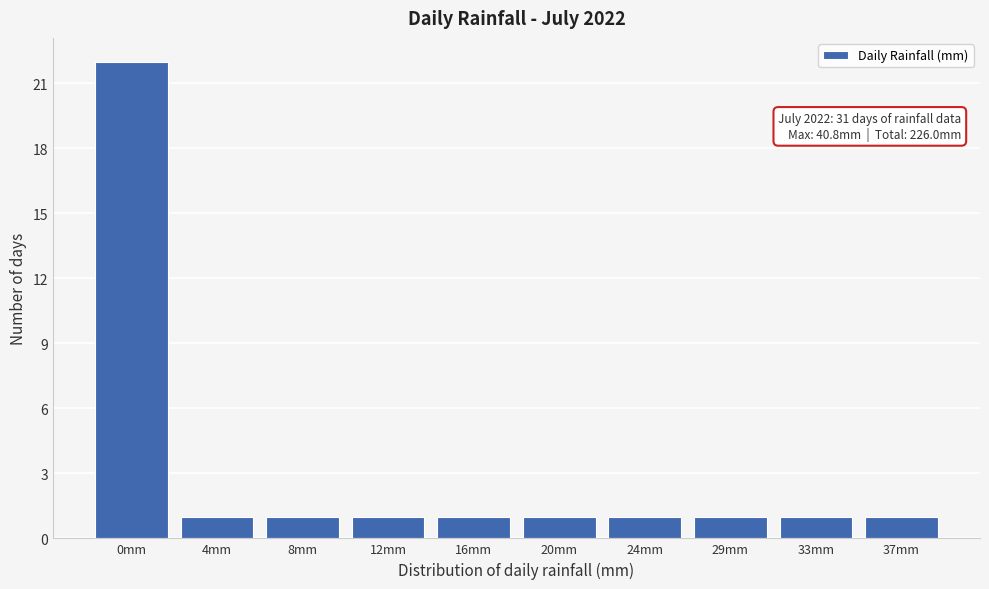

Reading left to right, transcribe all the data shown in this chart.

22	1	1	1	1	1	1	1	1	1